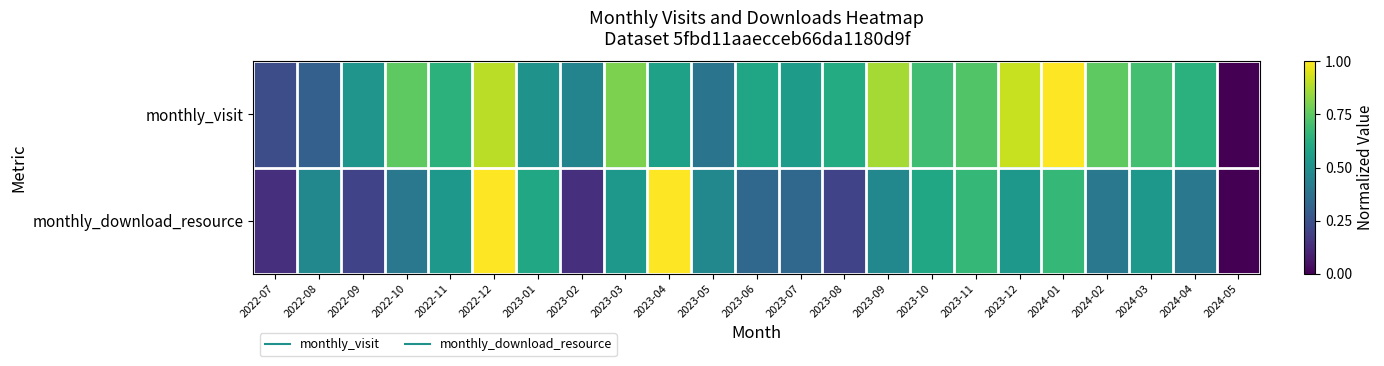

Reading left to right, extract all data points from this chart.

monthly_visit: 2022-07=0.2	2022-08=0.3	2022-09=0.5	2022-10=0.8	2022-11=0.6	2022-12=0.9	2023-01=0.5	2023-02=0.5	2023-03=0.8	2023-04=0.6	2023-05=0.4	2023-06=0.6	2023-07=0.6	2023-08=0.6	2023-09=0.9	2023-10=0.7	2023-11=0.7	2023-12=0.9	2024-01=1.0	2024-02=0.8	2024-03=0.7	2024-04=0.6	2024-05=0.0
monthly_download_resource: 2022-07=0.1	2022-08=0.5	2022-09=0.2	2022-10=0.4	2022-11=0.5	2022-12=1.0	2023-01=0.6	2023-02=0.1	2023-03=0.5	2023-04=1.0	2023-05=0.5	2023-06=0.3	2023-07=0.3	2023-08=0.2	2023-09=0.5	2023-10=0.6	2023-11=0.7	2023-12=0.5	2024-01=0.7	2024-02=0.4	2024-03=0.5	2024-04=0.4	2024-05=0.0